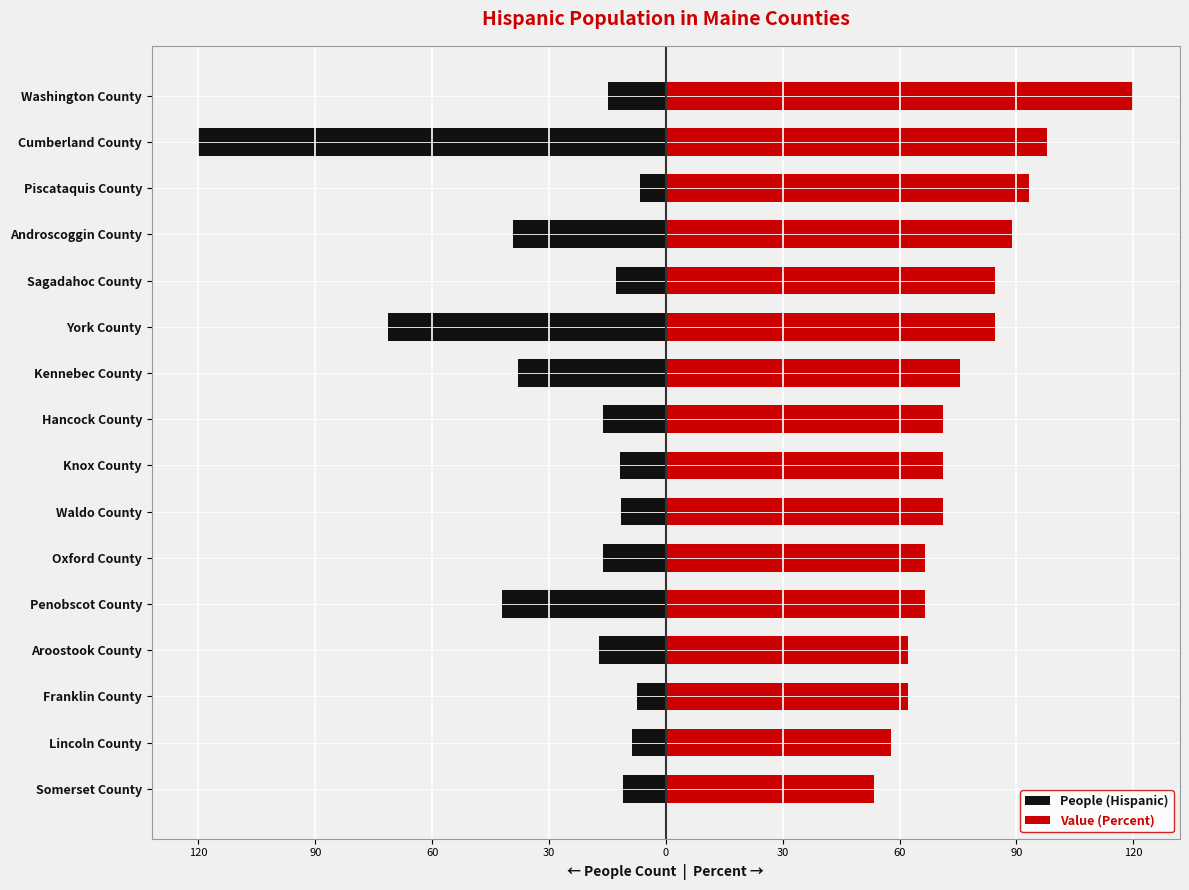

What is the maximum value shown in the chart?

120.0